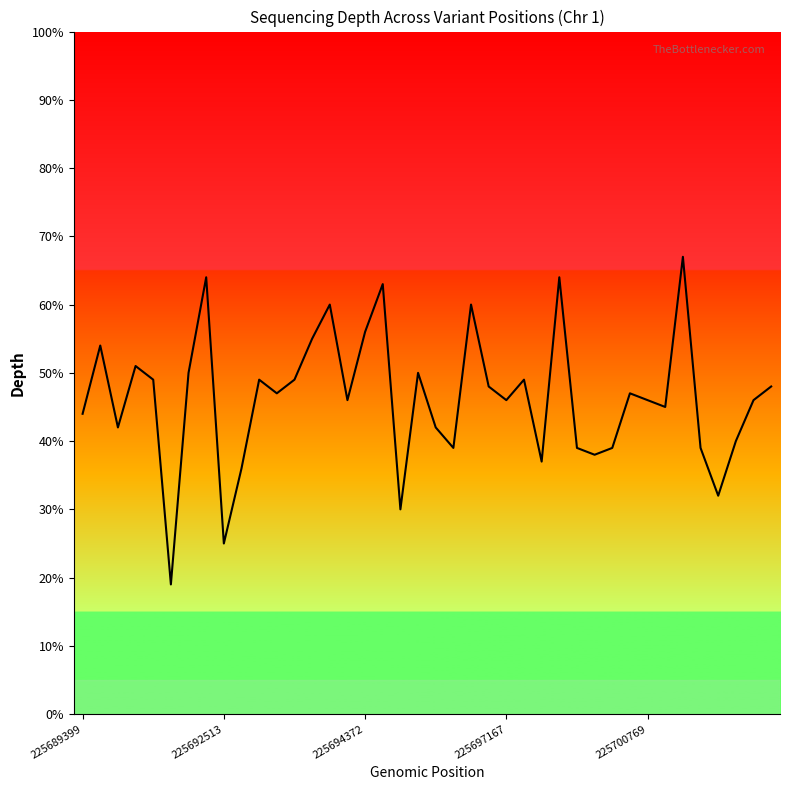

True or false: there are more than 0 points higher than both neighbors.

True